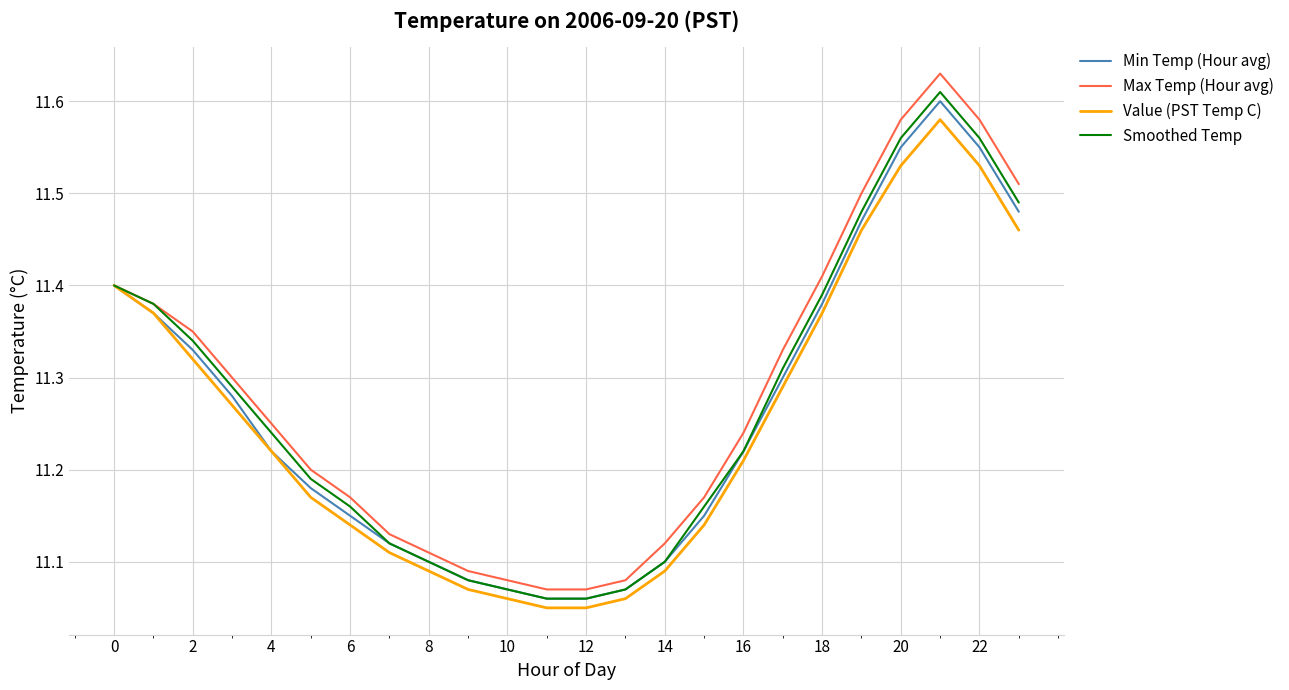

True or false: Smoothed Temp has more than 2 interior local peaks.

False